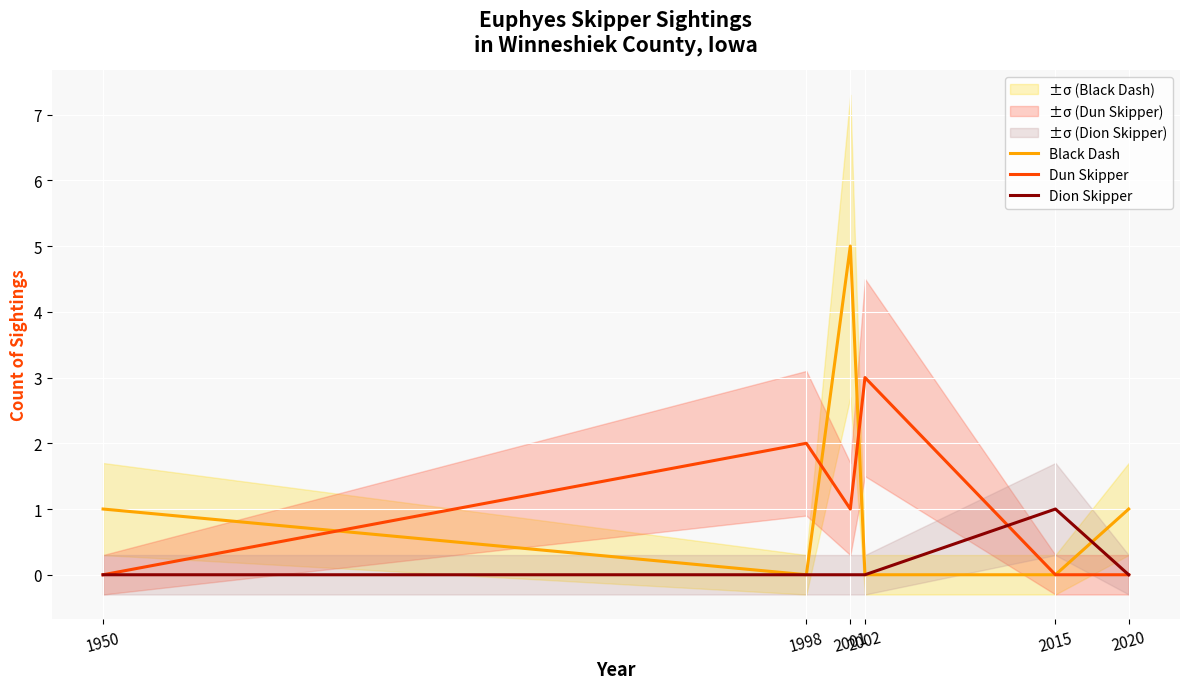

Which has a higher value, 1950 or 1998?

1950